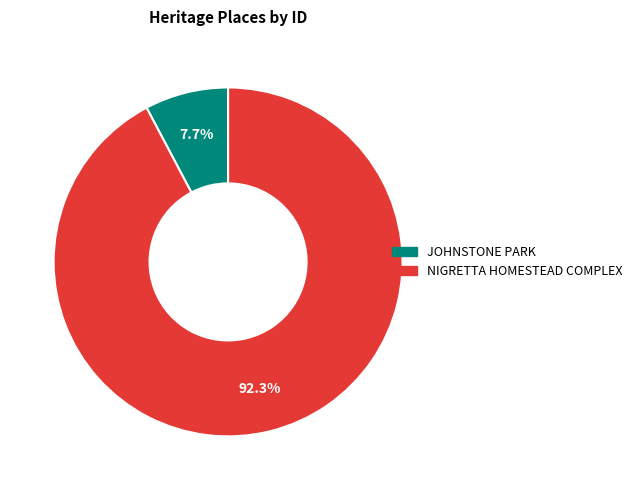

How many slices are in this pie chart?

2